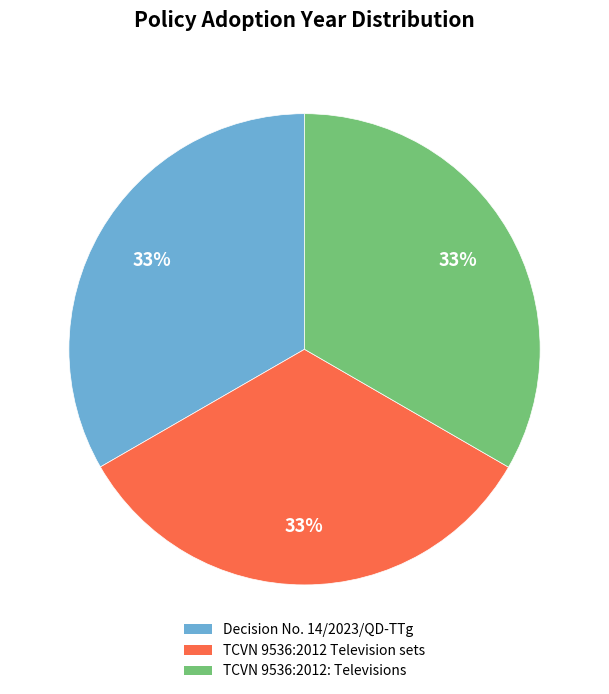

Combined, do Decision No. 14/2023/QD-TTg and TCVN 9536:2012: Televisions account for over 50%?

Yes